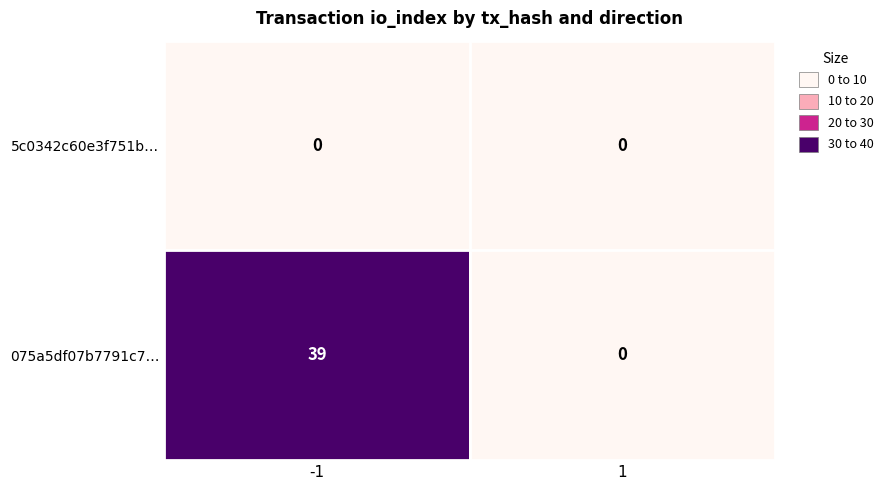

At which category is the sum across all series the highest?

-1